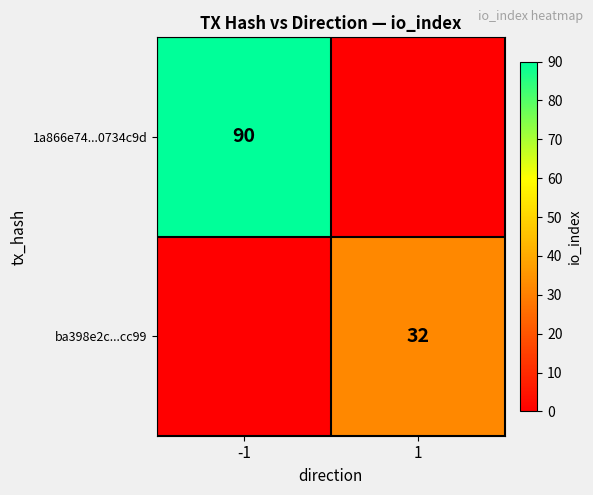

At which category is the sum across all series the highest?

-1